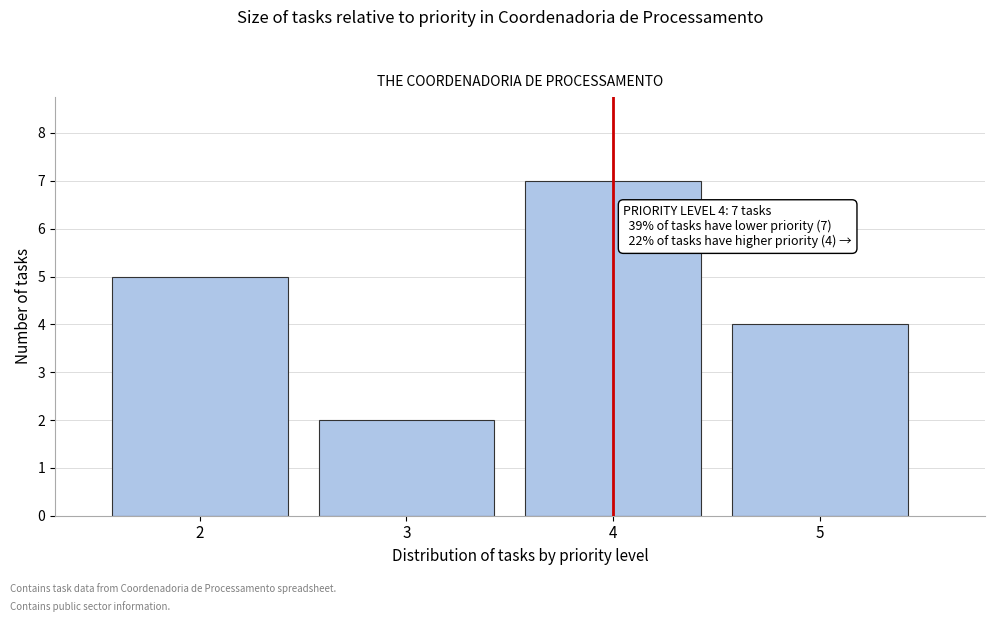

Over which range of the x-axis is the bar tallest?

3.5 to 4.5